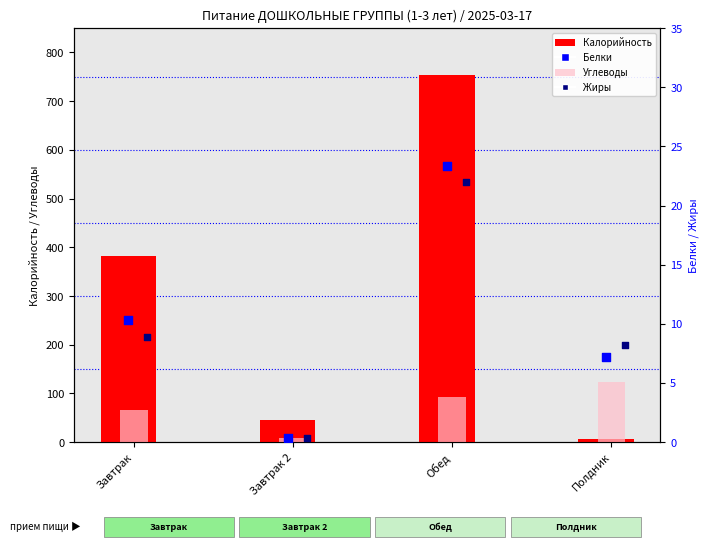

At which category is the sum across all series the highest?

Обед